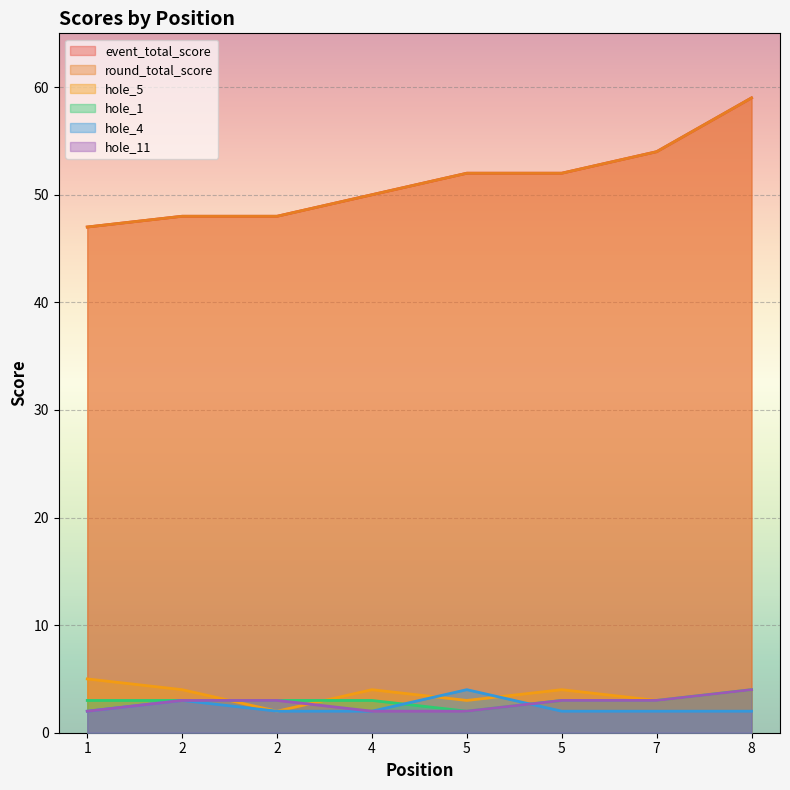

True or false: hole_1 and round_total_score cross at least once.

False